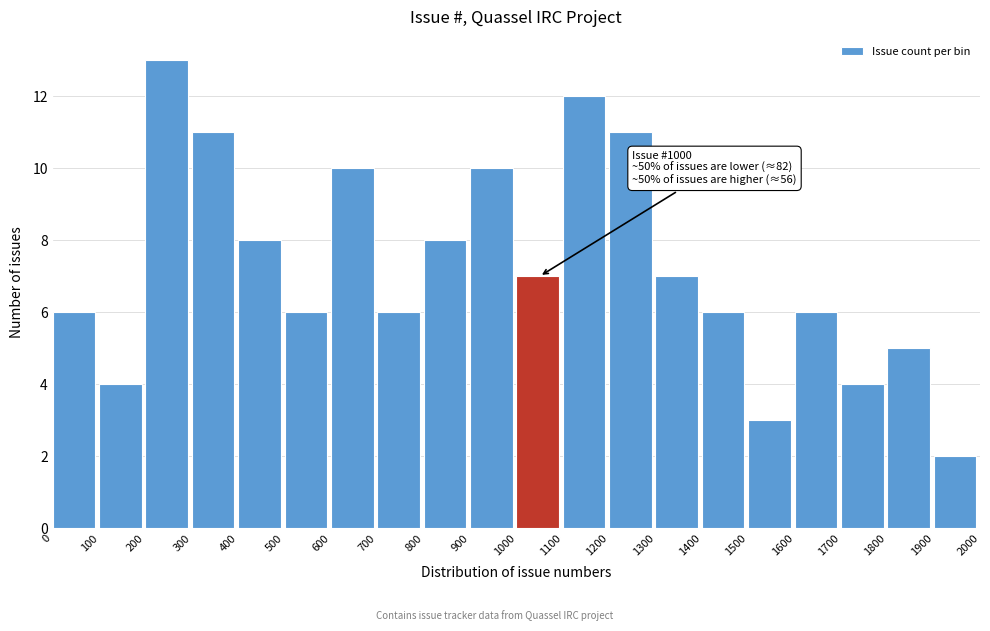

Which range on the x-axis has the tallest bar?

200 to 300